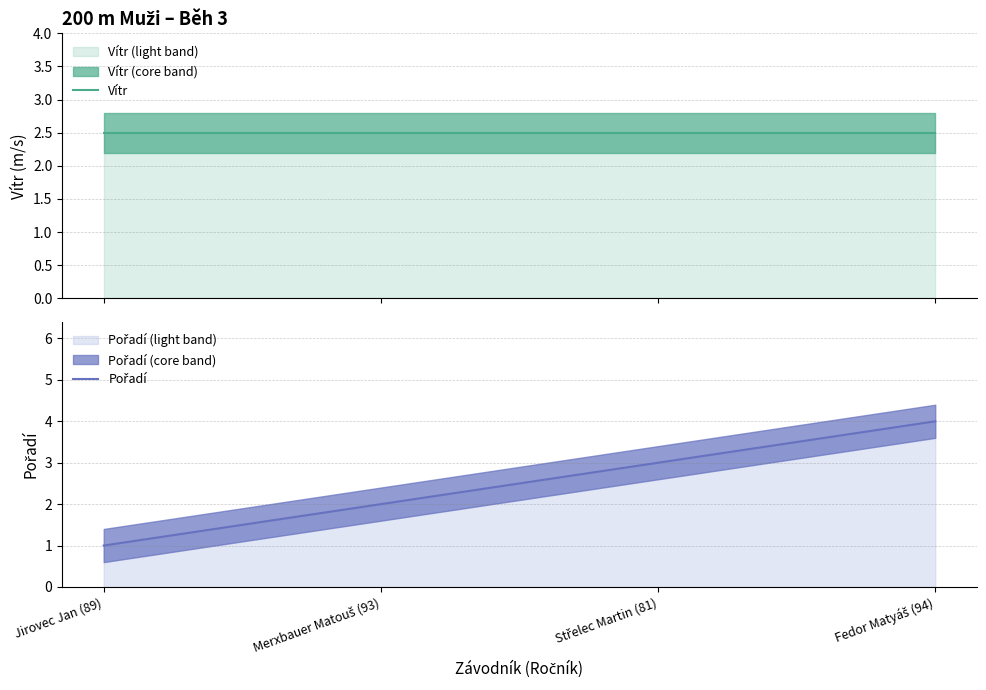

List the series in order of their peak value, highest first.

Pořadí, Vítr